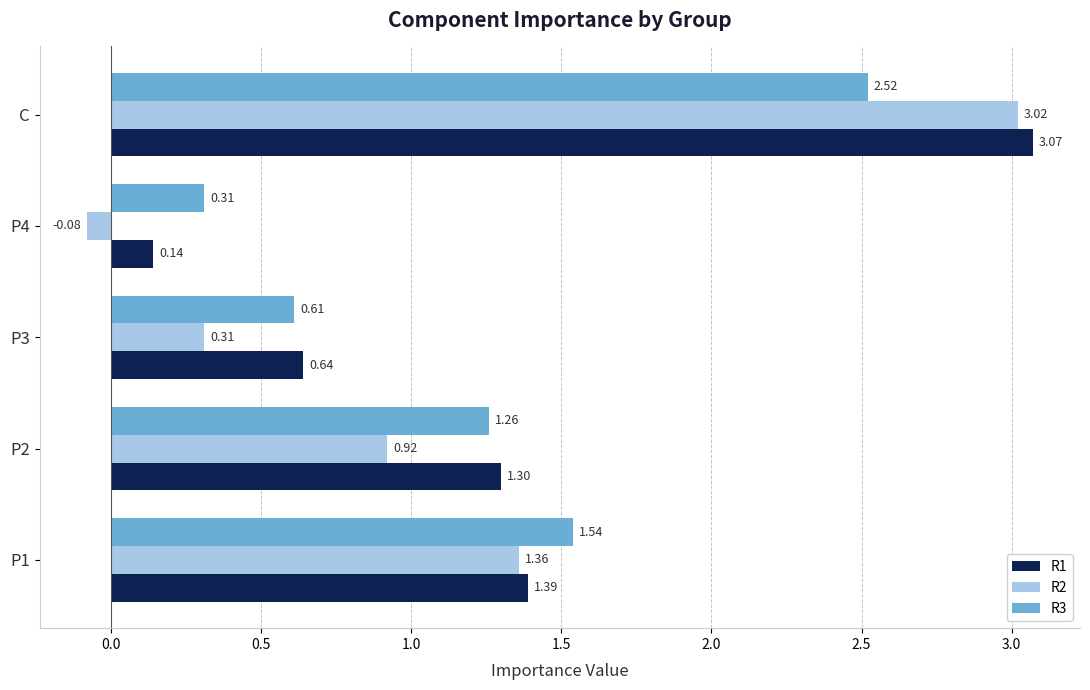

Which series has the widest spread of values?

R2